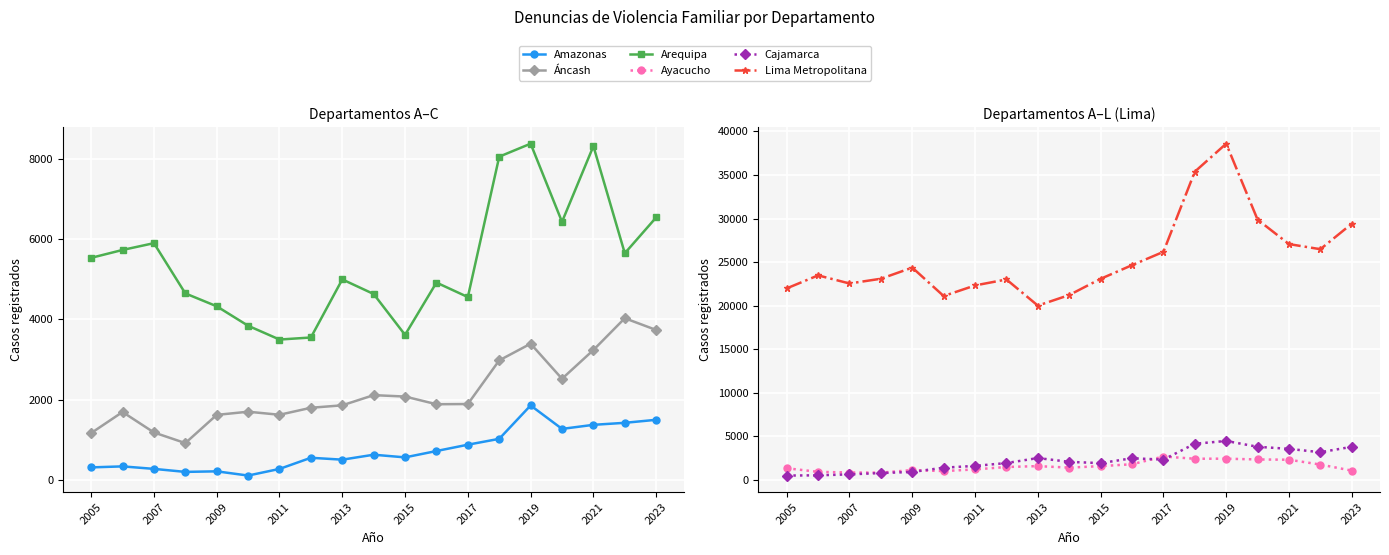

What is the value of the Lima Metropolitana point at the 16th from the left?

29877